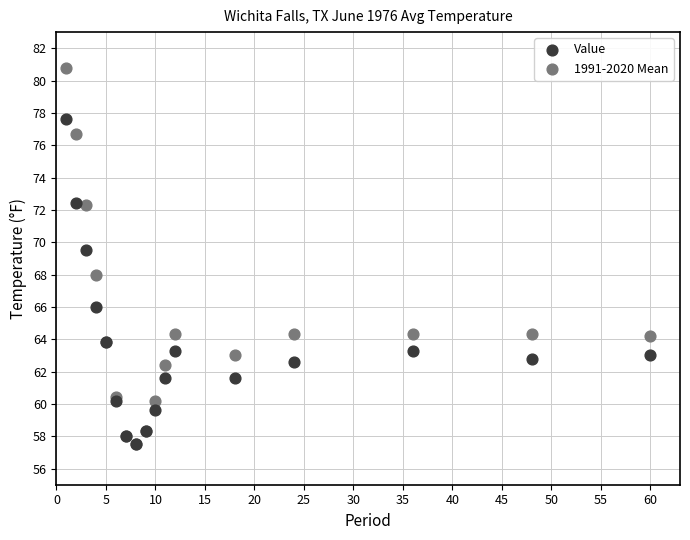

What are all the series names shown in the legend?

Value, 1991-2020 Mean